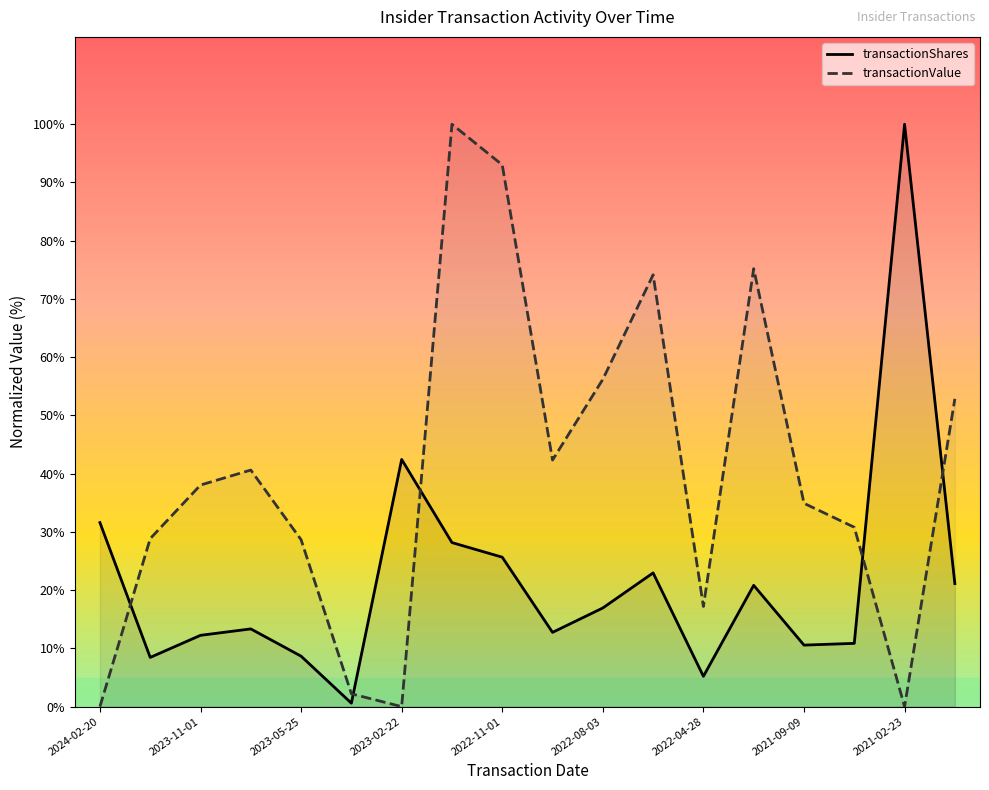

Rank the series by their average value, from lowest to highest.

transactionShares, transactionValue